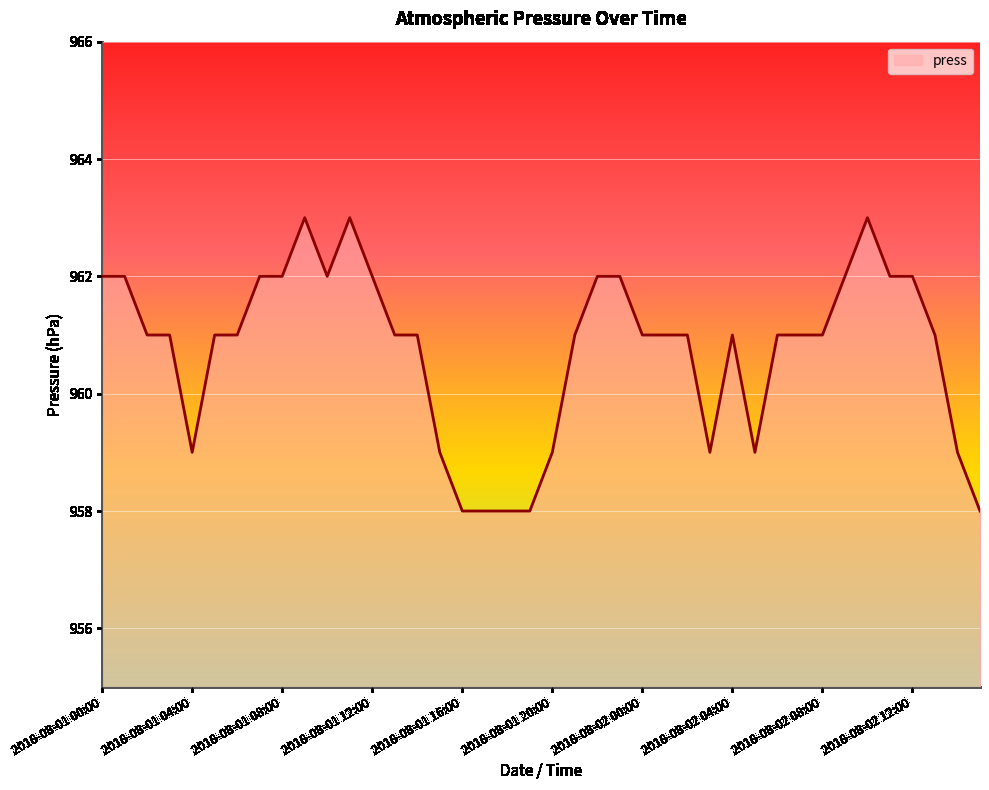

Reading left to right, what are all the values shown in this chart?

962	962	961	961	959	961	961	962	962	963	962	963	962	961	961	959	958	958	958	958	959	961	962	962	961	961	961	959	961	959	961	961	961	962	963	962	962	961	959	958